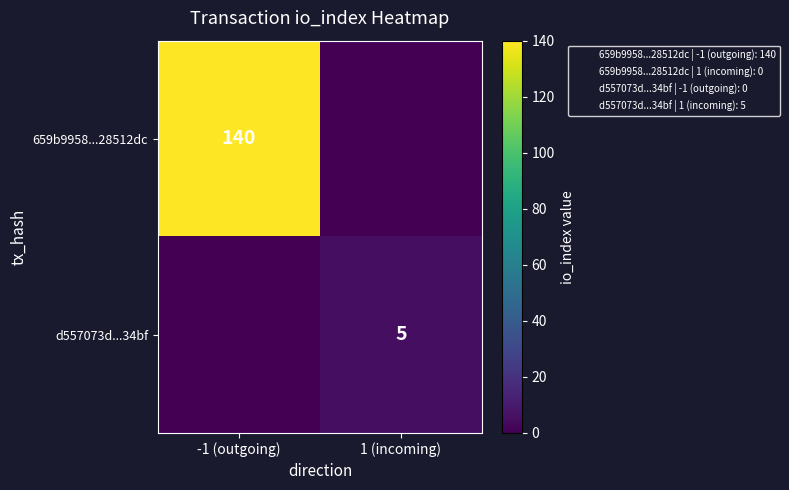

What is the total value across all series at 1 (incoming)?

5